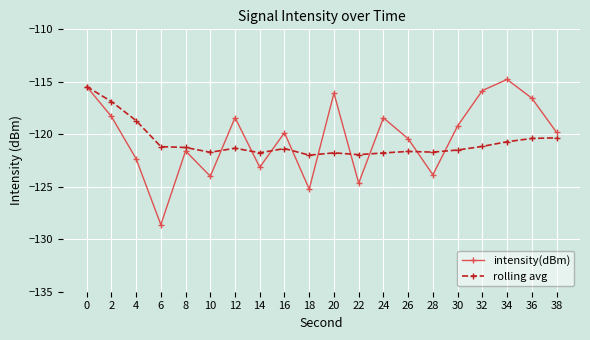

What is the sum of the rolling avg values at 36 and 8?

-241.7